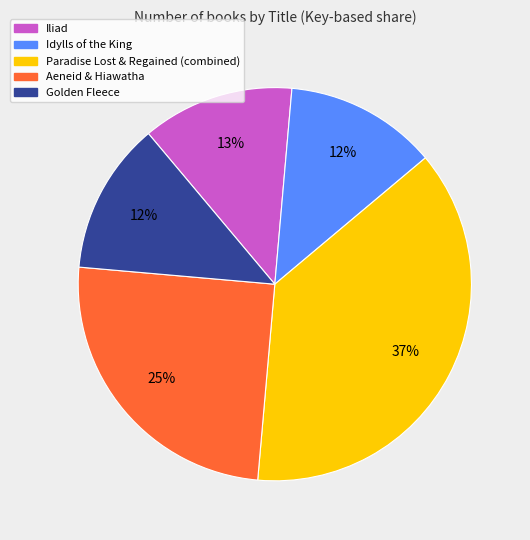

To the nearest percent, what is the average slice percentage?

20%